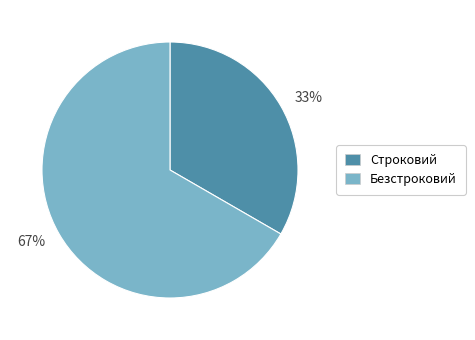

Combined, do 33% and 67% account for over 50%?

Yes